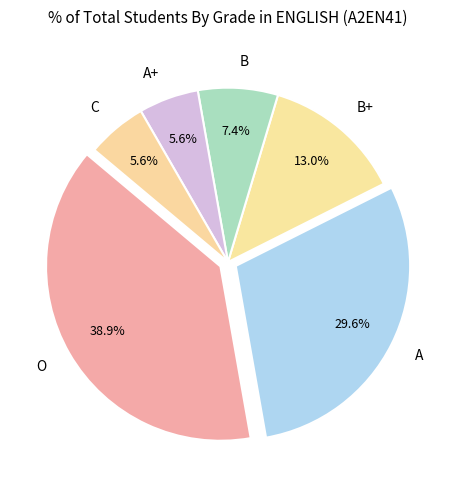

To the nearest percent, what portion does B+ represent?

13%